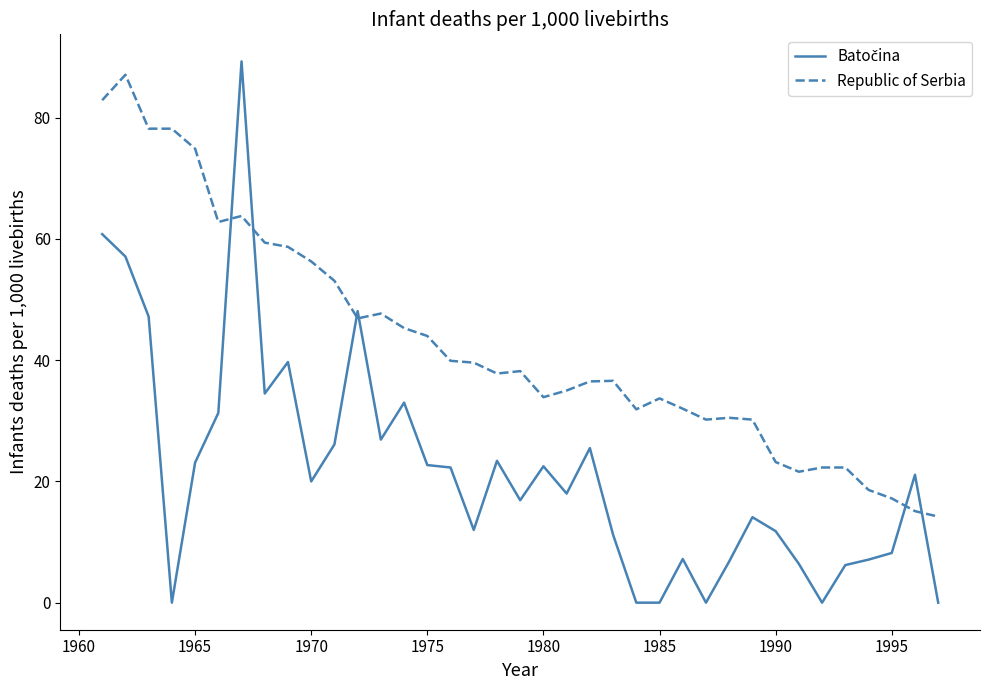

What is the difference between the maximum and minimum values in the Republic of Serbia series?

72.9